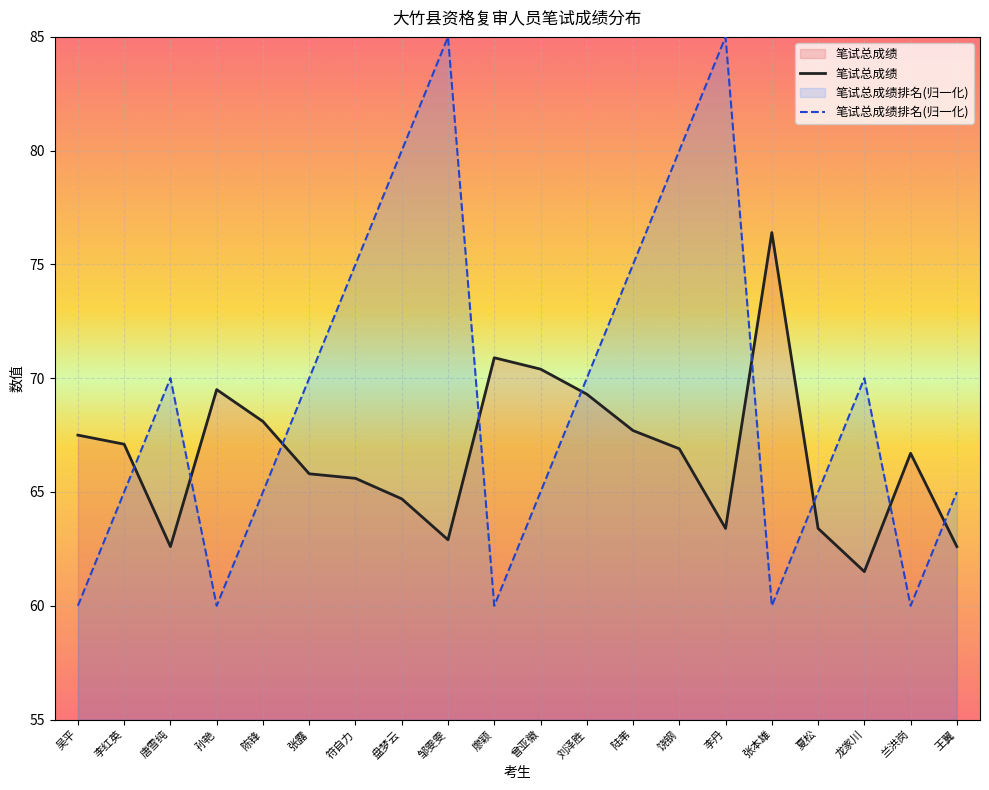

What is the difference between the second highest and minimum values in the 笔试总成绩 series?

9.4